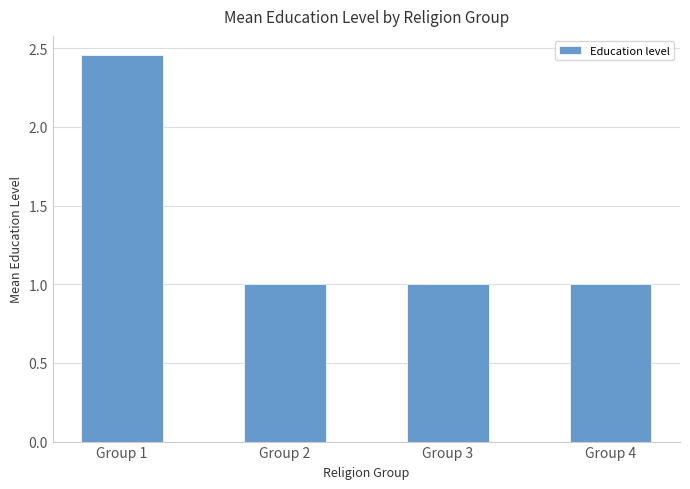

Are the bars grouped side by side (vs. stacked)?

No